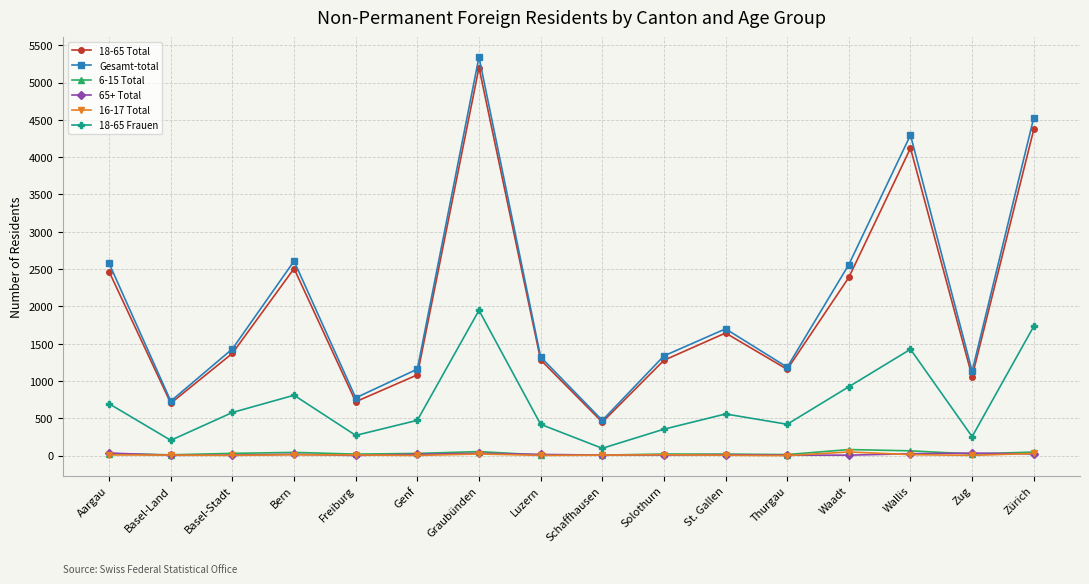

Count the number of data series in this chart.

6